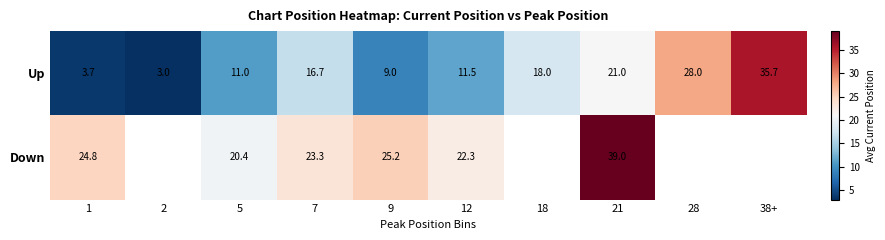

Between 7 and 9, which series saw the biggest shift?

Up